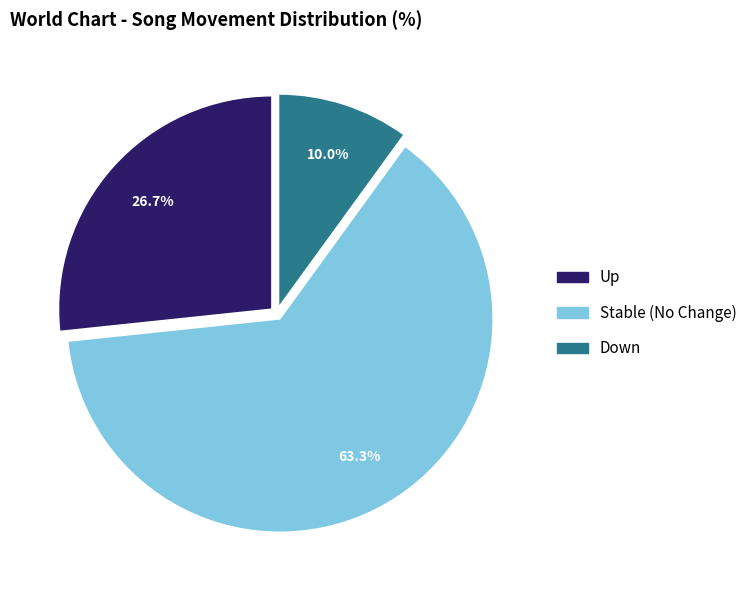

How many slices are in this pie chart?

3